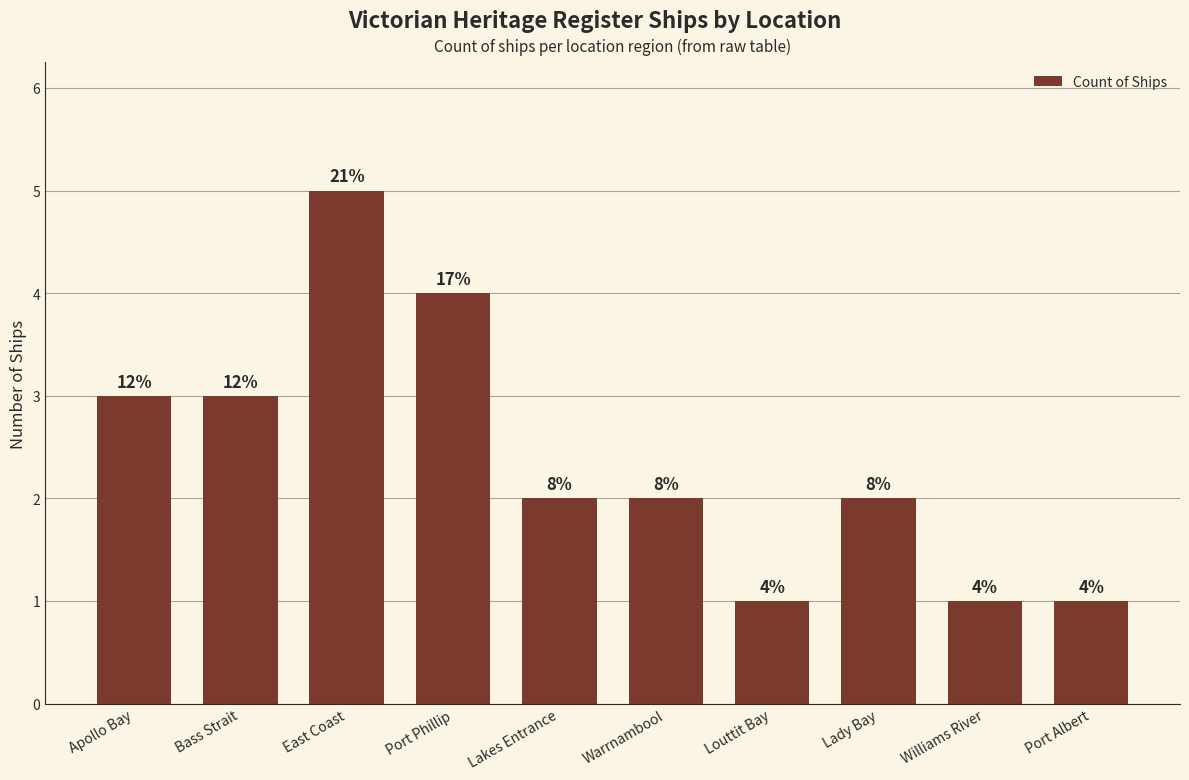

What is the ratio of the value at Bass Strait to the value at Louttit Bay?

3.0